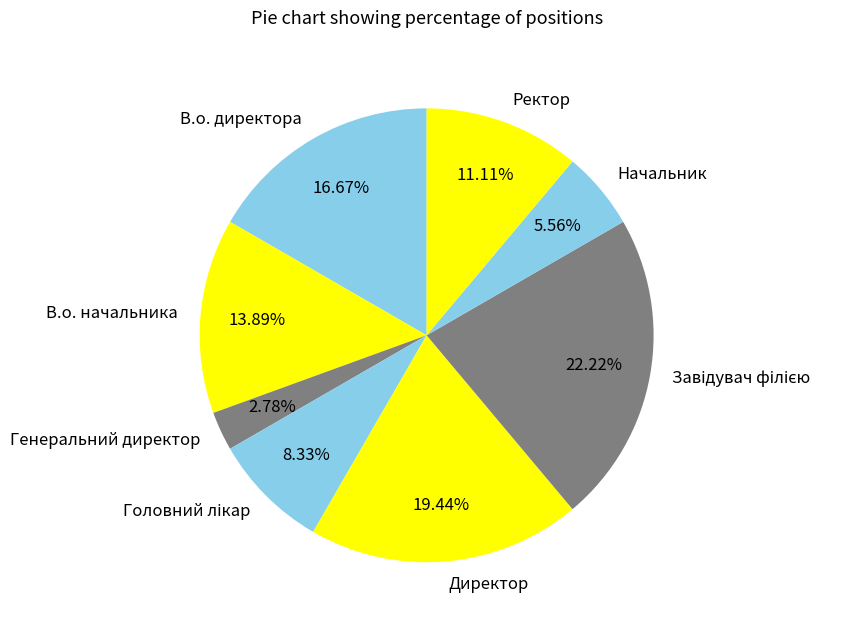

Between Генеральний директор and В.о. директора, which is larger?

В.о. директора